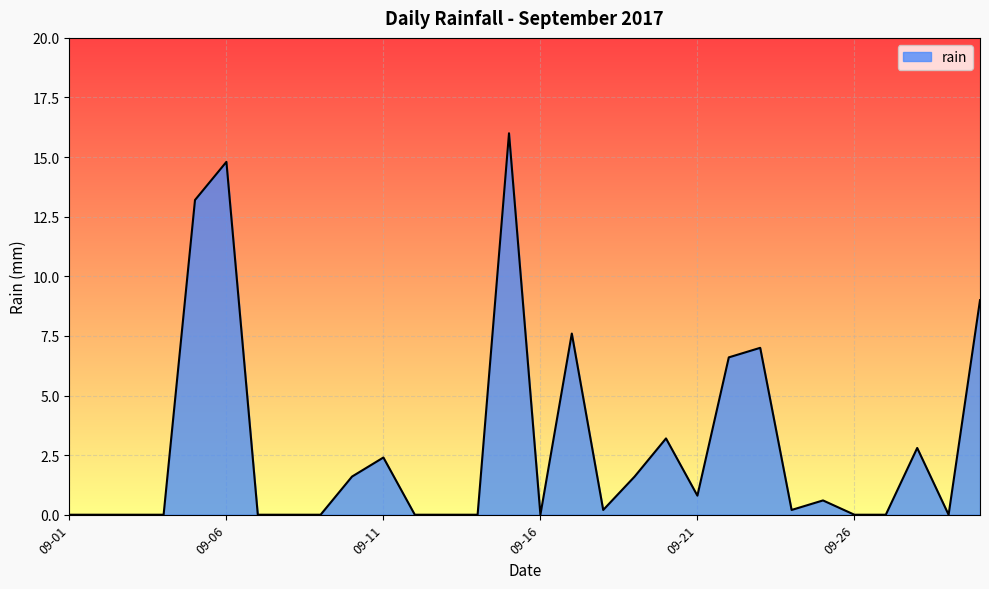

How many distinct data groups are displayed?

1